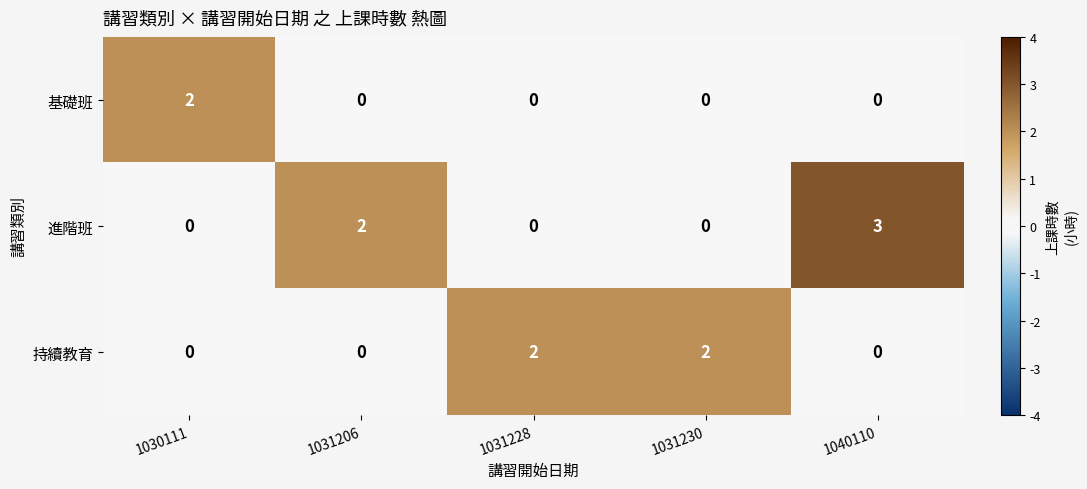

At how many categories does at least one series exceed 1?

5